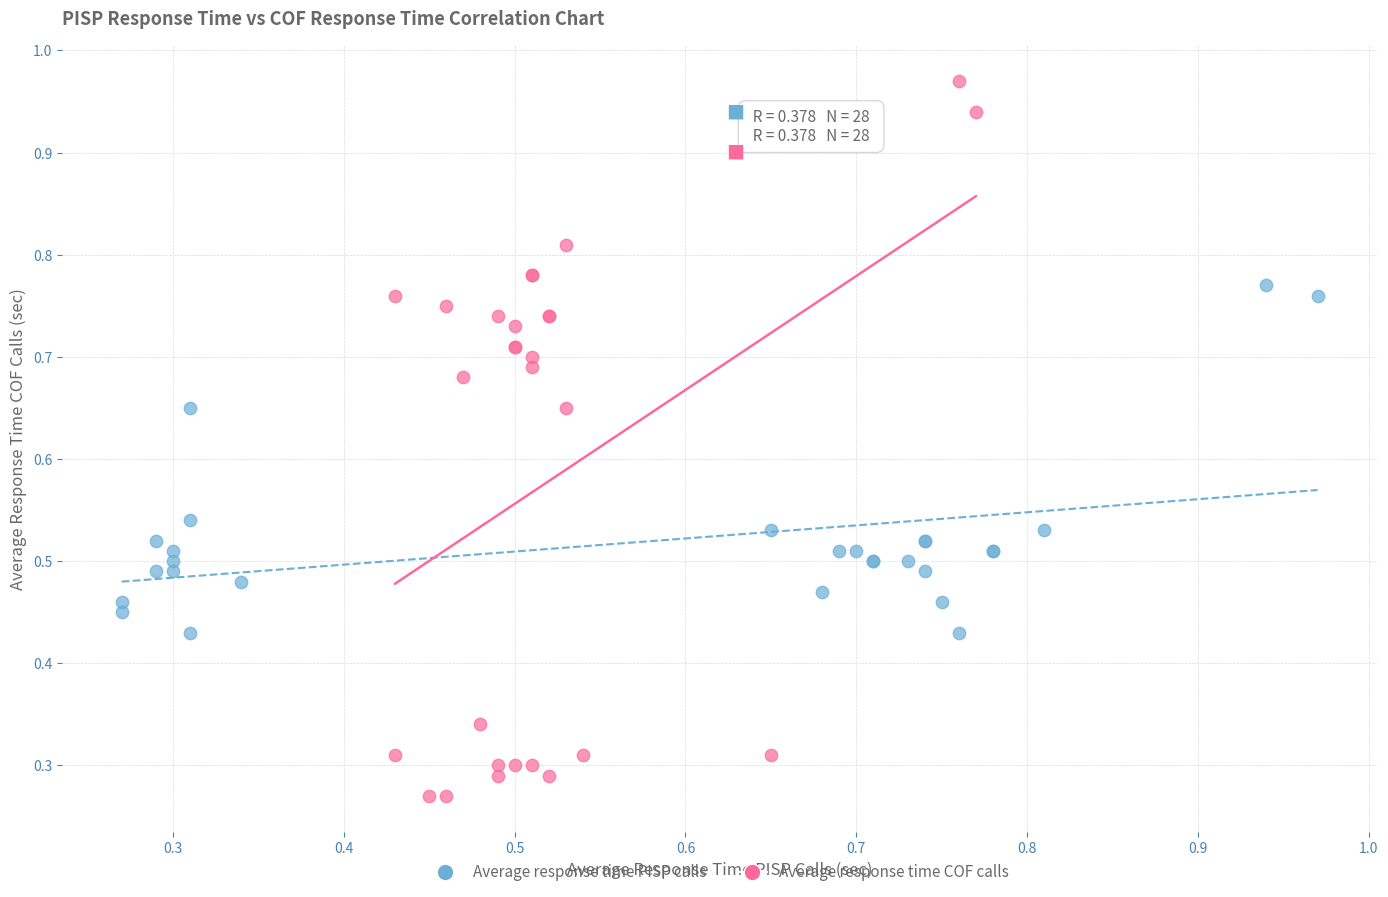

Which series contains the highest Y value?

Average response time COF calls